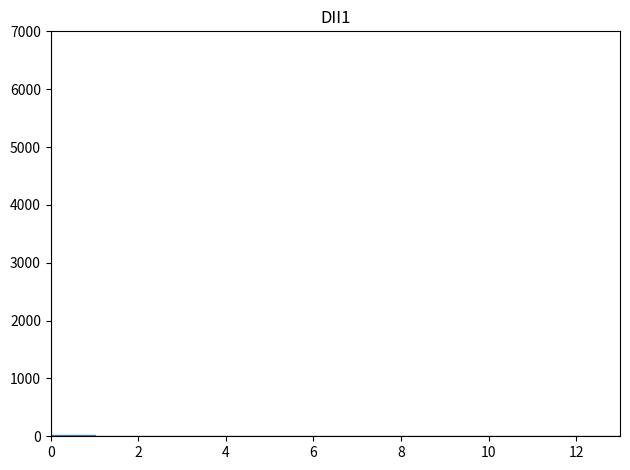

Reading left to right, transcribe this chart: for each bar, give the range it covers on the x-axis and its height. The values are not printed on the chart, so give them approximately, as read against the axis.

0 to 1: under 100
1 to 2: under 100
2 to 3: under 100
3 to 4: 0
4 to 5: 0
5 to 6: under 100
6 to 7: under 100
7 to 8: under 100
8 to 9: 0
9 to 10: 0
10 to 11: 0
11 to 12: 0
12 to 13: under 100